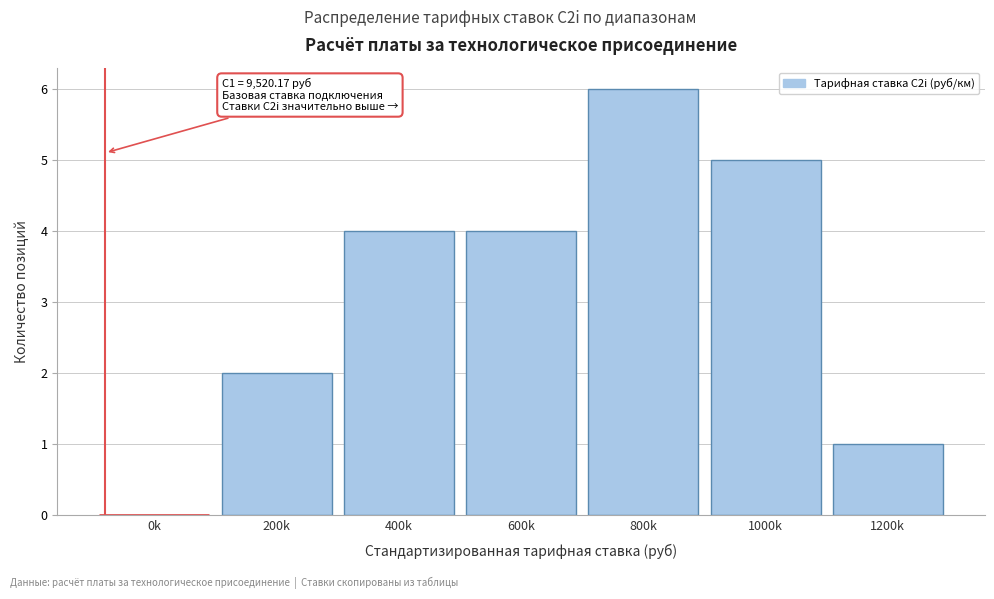

Reading left to right, extract all data points from this chart.

0k=0	200k=2	400k=4	600k=4	800k=6	1000k=5	1200k=1